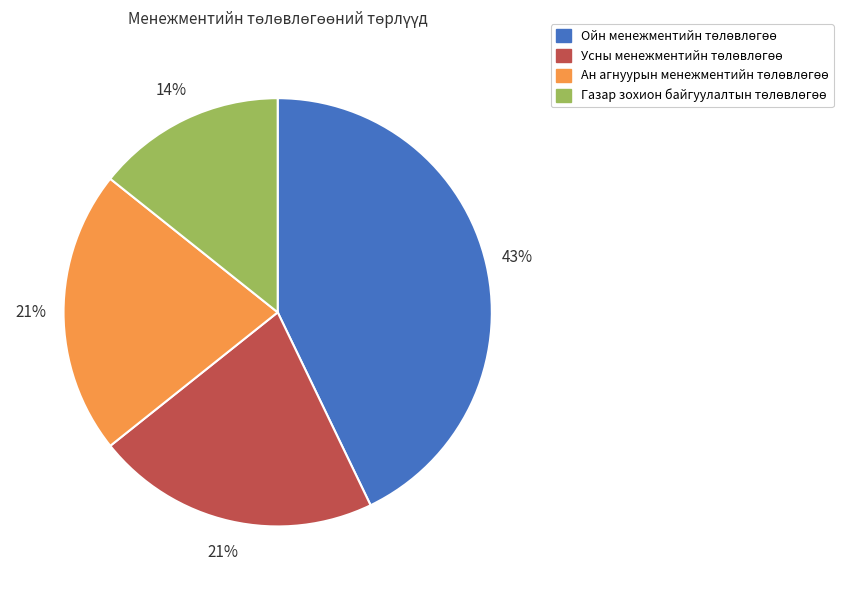

Is there any slice that represents more than half of the pie?

No